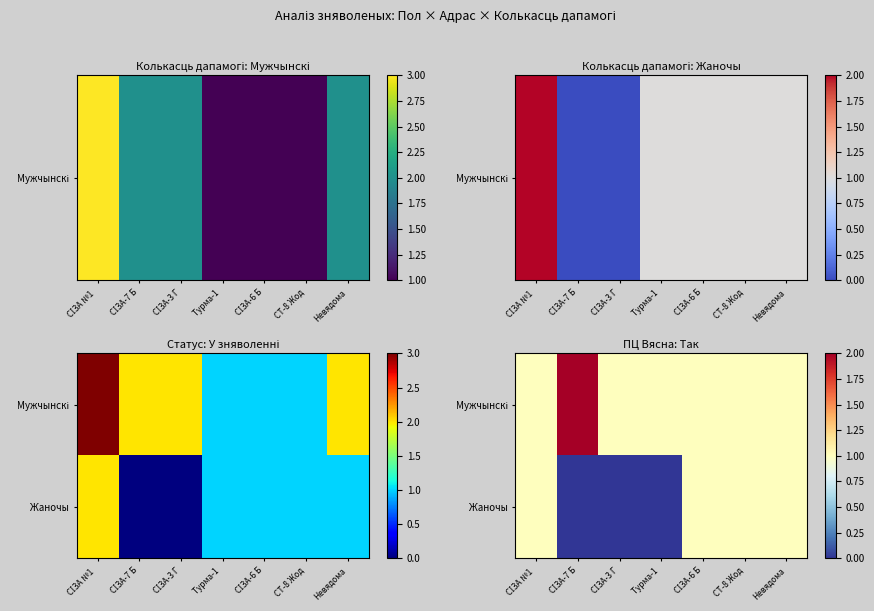

The value of Жаночы at Турма-1 is 0. True or false?

True